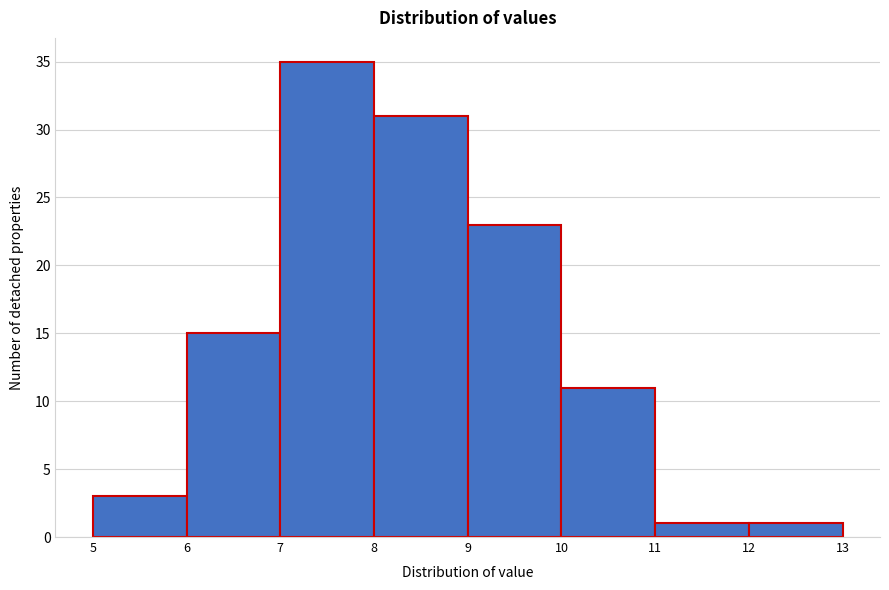

Reading left to right, list every bar in this chart as the range it spans on the x-axis followed by its height. The values are not printed on the chart, so give them approximately, as read against the axis.

5 to 6: 3
6 to 7: 15
7 to 8: 35
8 to 9: 31
9 to 10: 23
10 to 11: 11
11 to 12: 1
12 to 13: 1